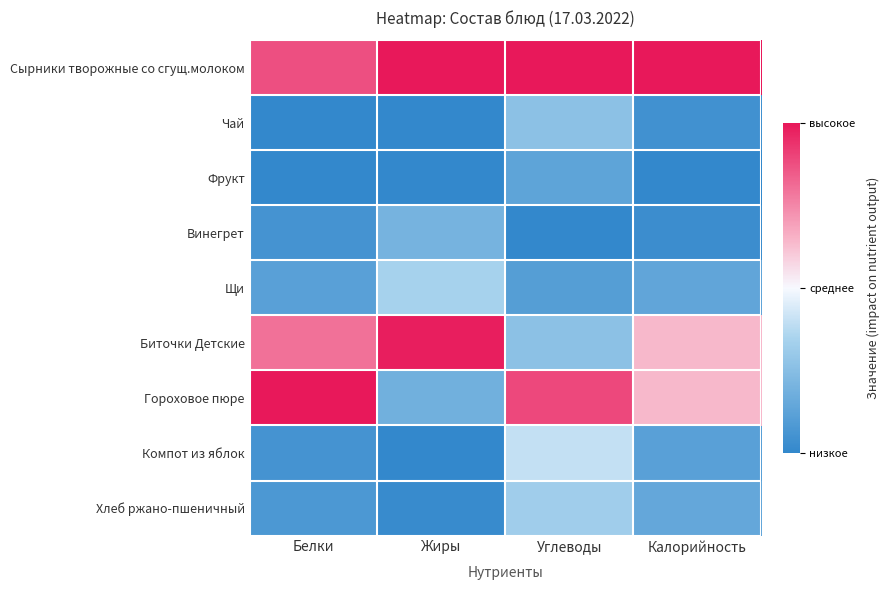

Reading left to right, transcribe all the data shown in this chart.

Сырники творожные со сгущ.молоком: Белки=0.7	Жиры=1.0	Углеводы=1.0	Калорийность=1.0
Чай: Белки=-1.0	Жиры=-1.0	Углеводы=-0.5	Калорийность=-0.9
Фрукт: Белки=-1.0	Жиры=-1.0	Углеводы=-0.7	Калорийность=-1.0
Винегрет: Белки=-0.9	Жиры=-0.6	Углеводы=-1.0	Калорийность=-0.9
Щи: Белки=-0.8	Жиры=-0.3	Углеводы=-0.8	Калорийность=-0.7
Биточки Детские: Белки=0.6	Жиры=1.0	Углеводы=-0.5	Калорийность=0.3
Гороховое пюре: Белки=1.0	Жиры=-0.6	Углеводы=0.8	Калорийность=0.3
Компот из яблок: Белки=-0.9	Жиры=-1.0	Углеводы=-0.2	Калорийность=-0.8
Хлеб ржано-пшеничный: Белки=-0.8	Жиры=-1.0	Углеводы=-0.4	Калорийность=-0.7